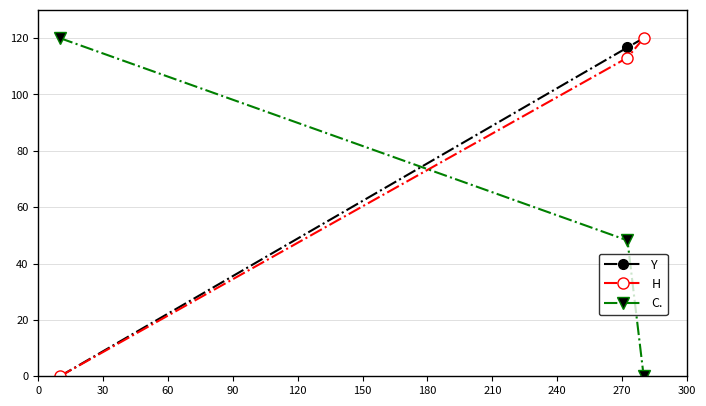

Does the chart display data point markers on the line(s)?

Yes